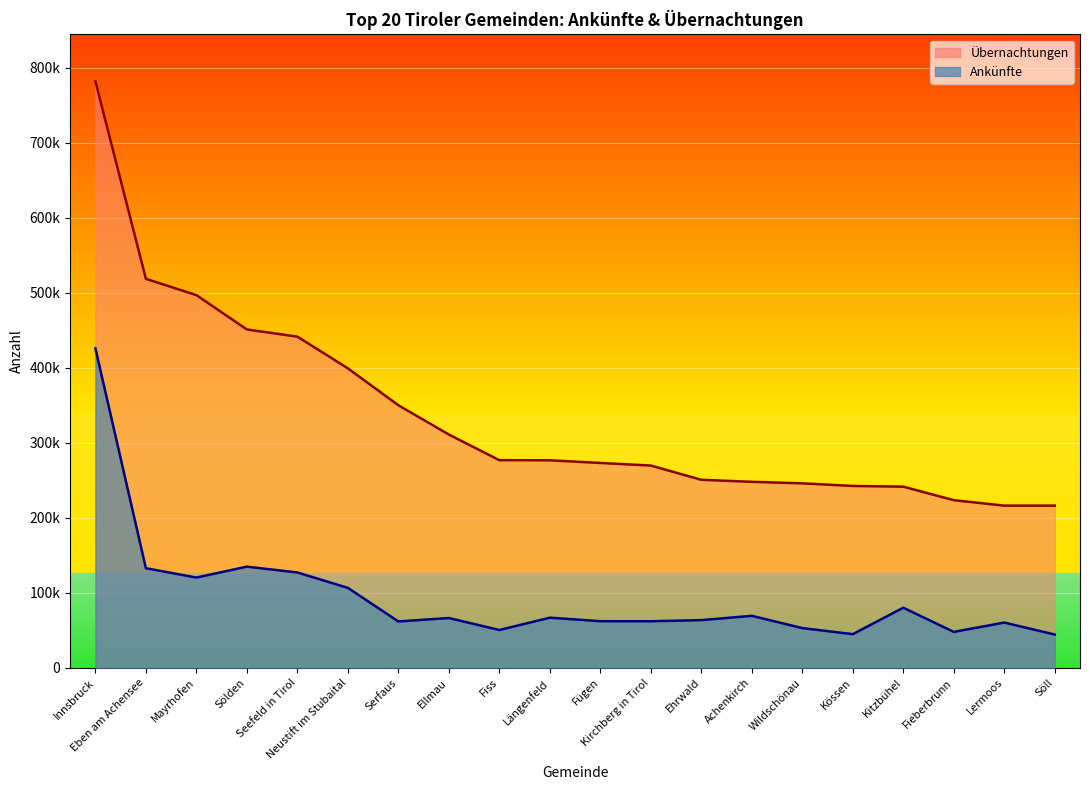

How many lines are shown in the chart?

2